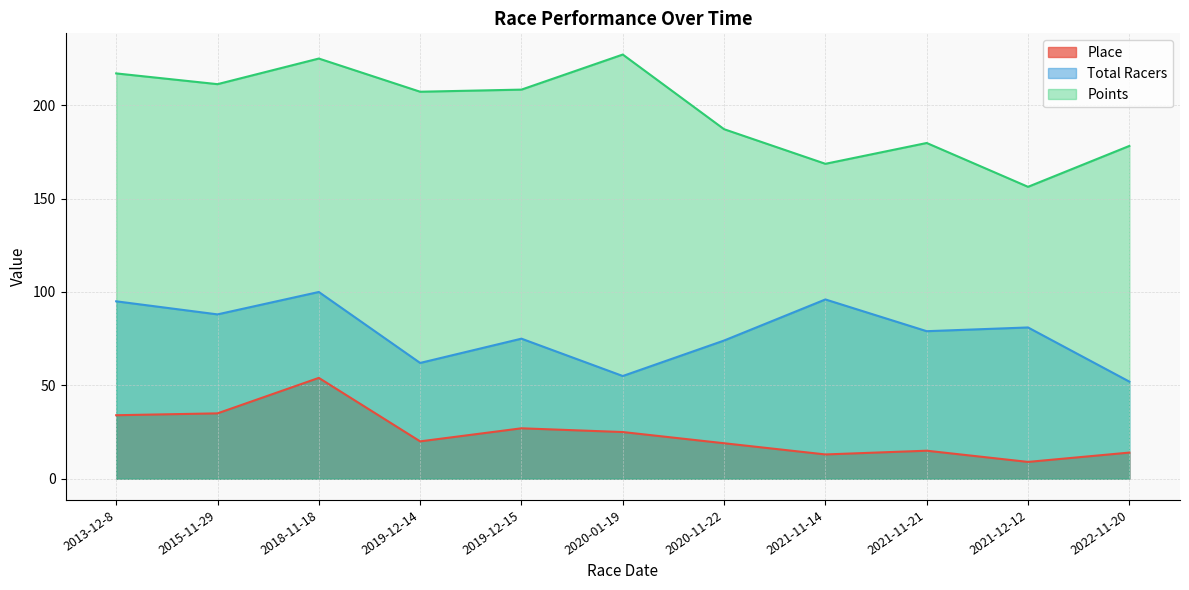

Does the chart display data point markers on the line(s)?

No